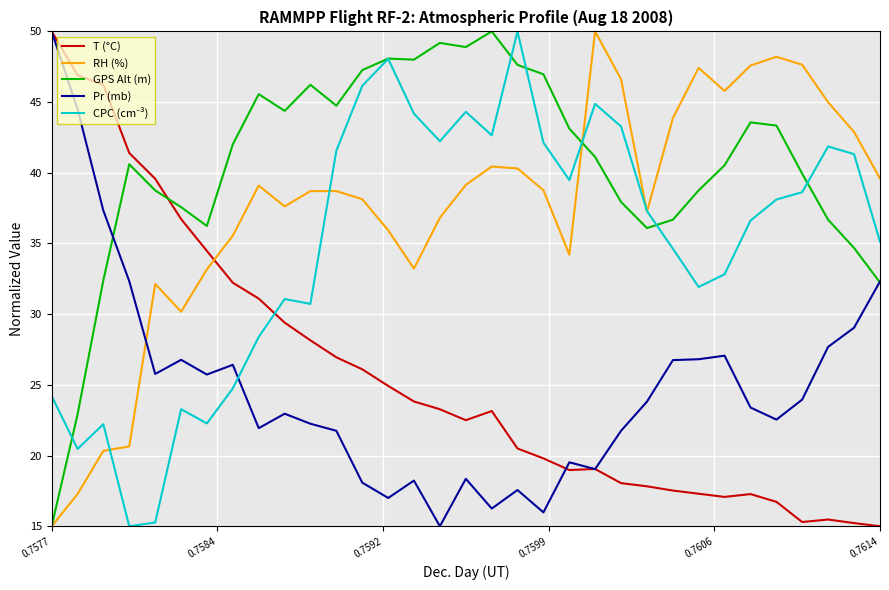

How many intersections are there between T (°C) and RH (%)?

1